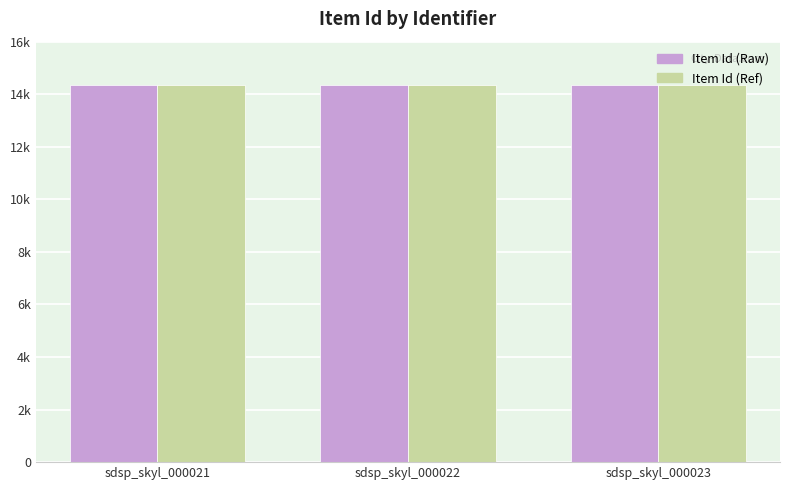

Which series has the largest total across all categories?

Item Id (Raw)